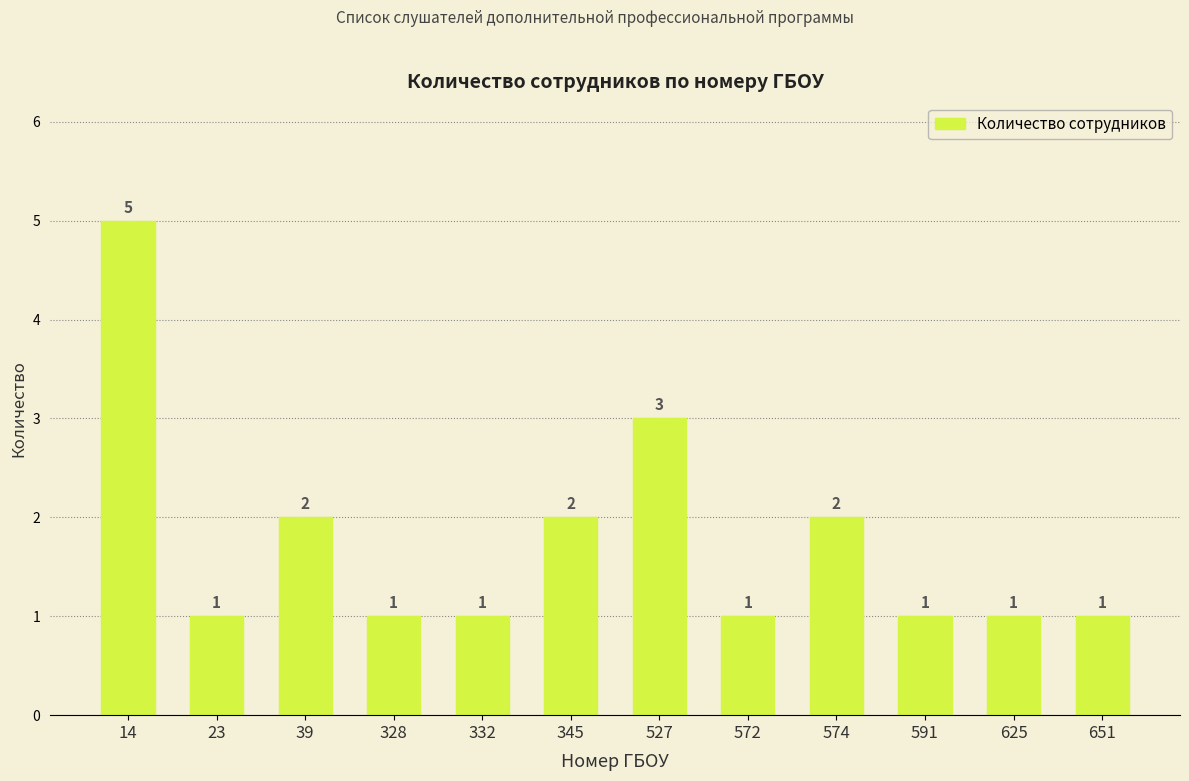

True or false: the data shows 1 at 14.

False